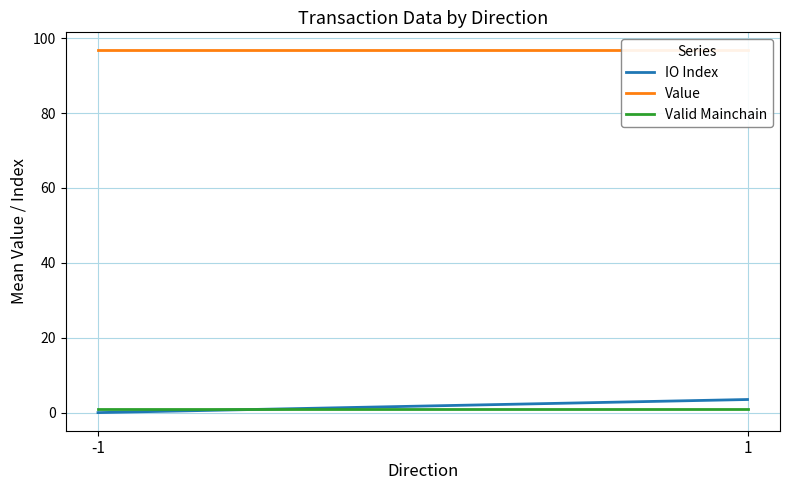

At 1, list the series in order from largest to smallest.

Value, IO Index, Valid Mainchain